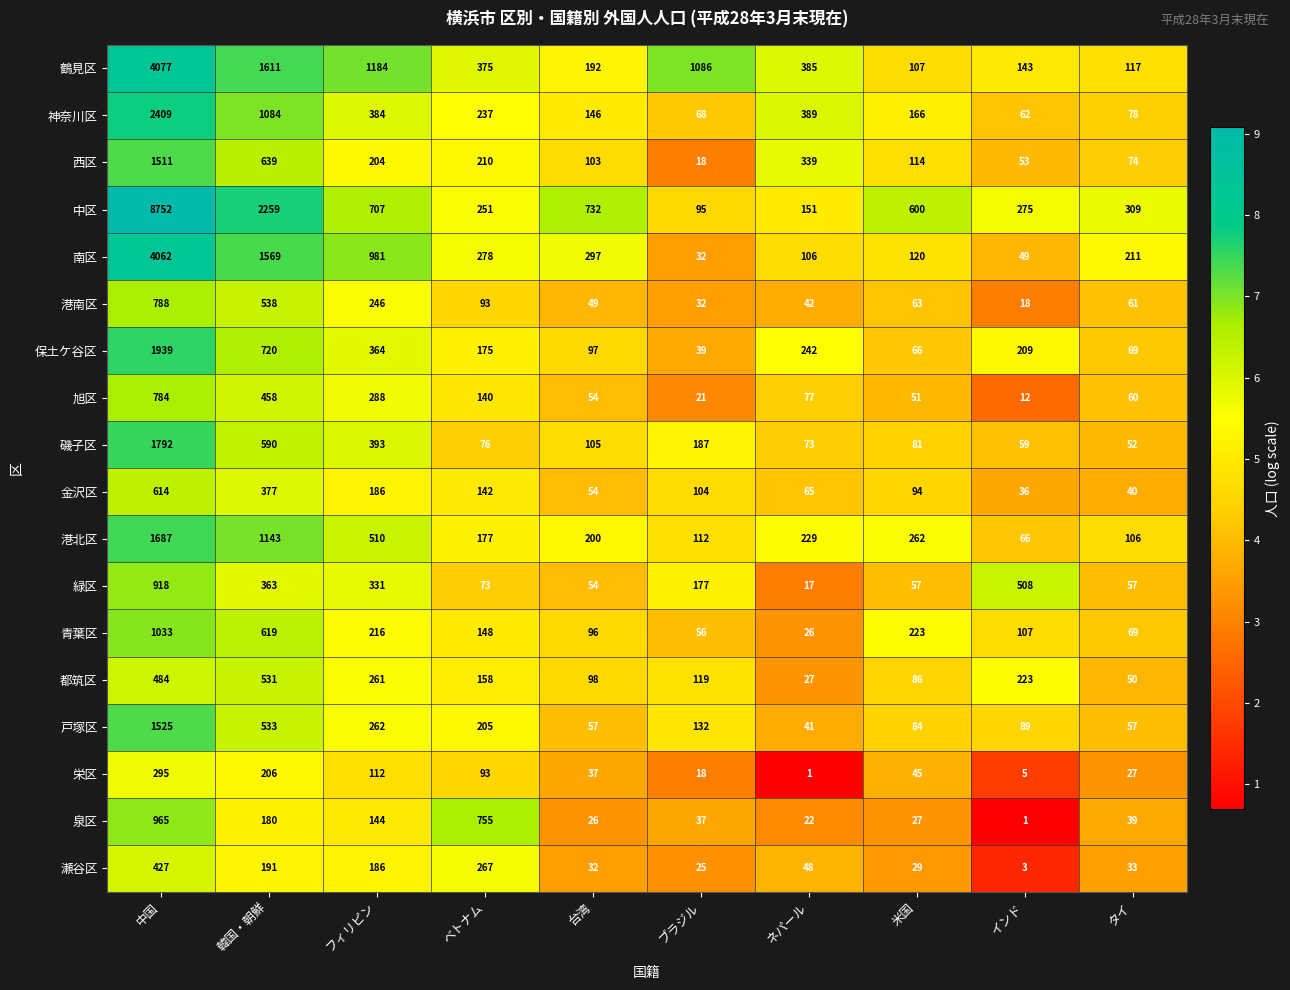

The value of 瀬谷区 at ブラジル is 11. True or false?

False